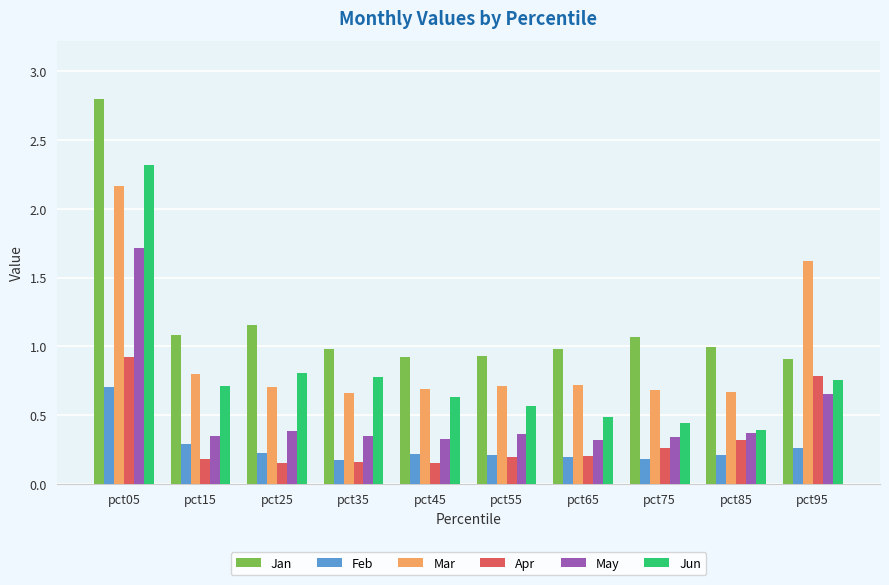

Is it true that Mar equals 0.3 at pct15?

False